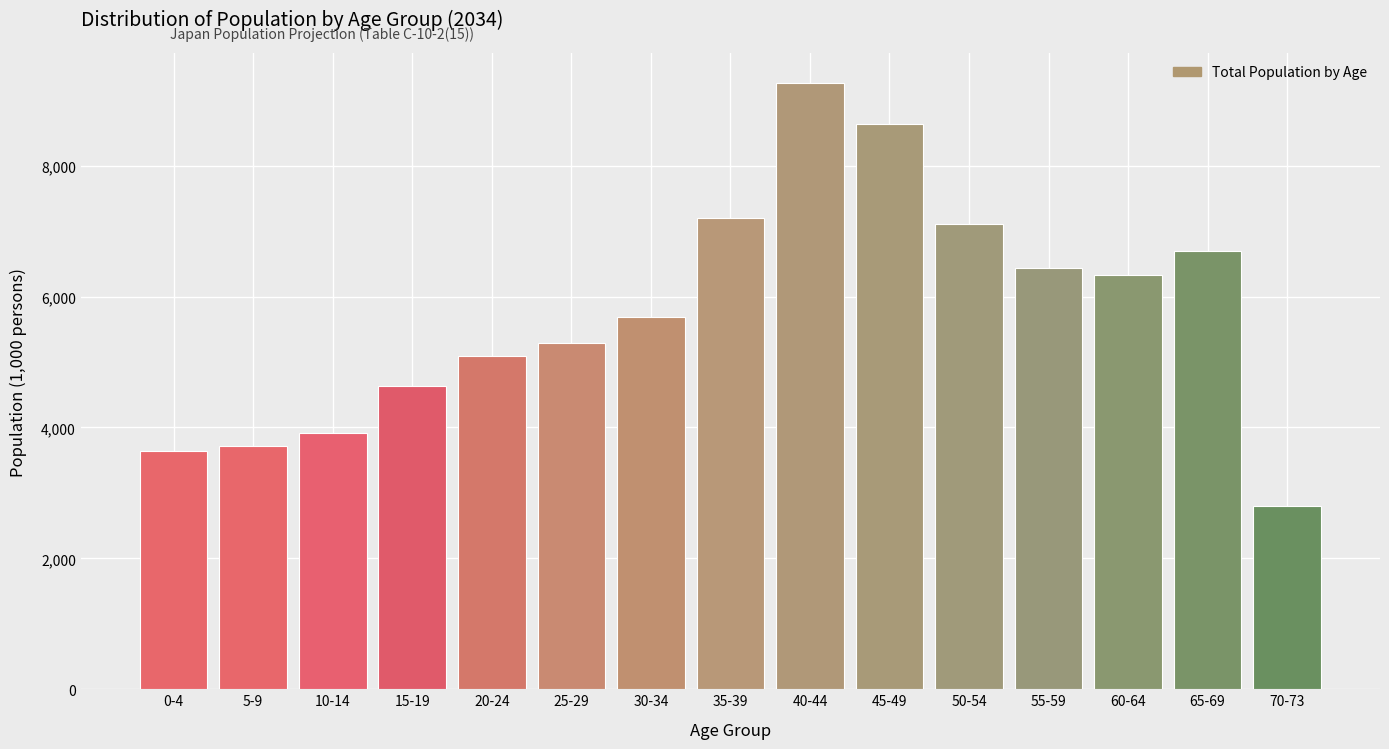

Reading left to right, what are all the values shown in this chart?

3642.3	3712.3	3917.4	4638.4	5086.2	5293.8	5688.6	7197.0	9259.9	8642.7	7104.7	6432.8	6333.8	6699.2	2795.8